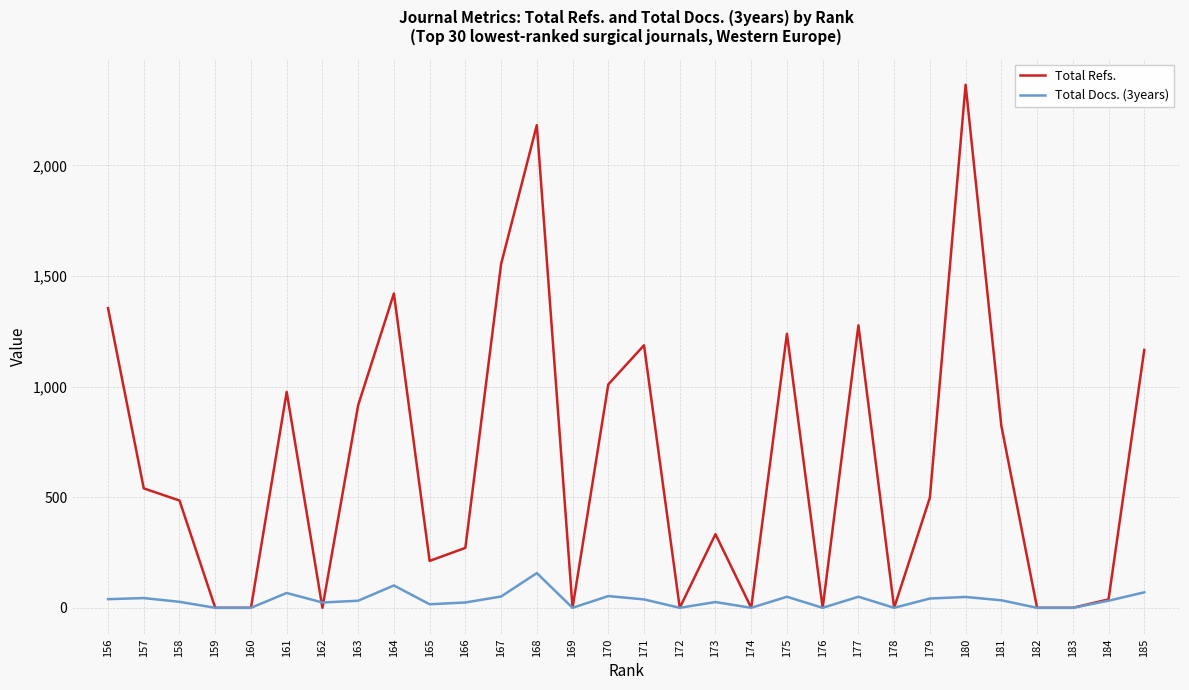

What is the difference between the maximum and minimum values in the Total Refs. series?

2365